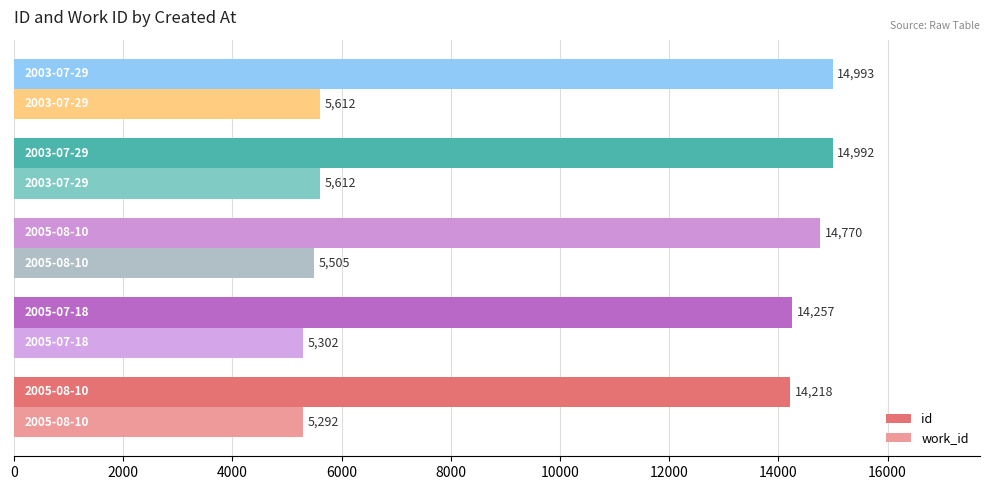

Rank the series by their average value, from lowest to highest.

work_id, id